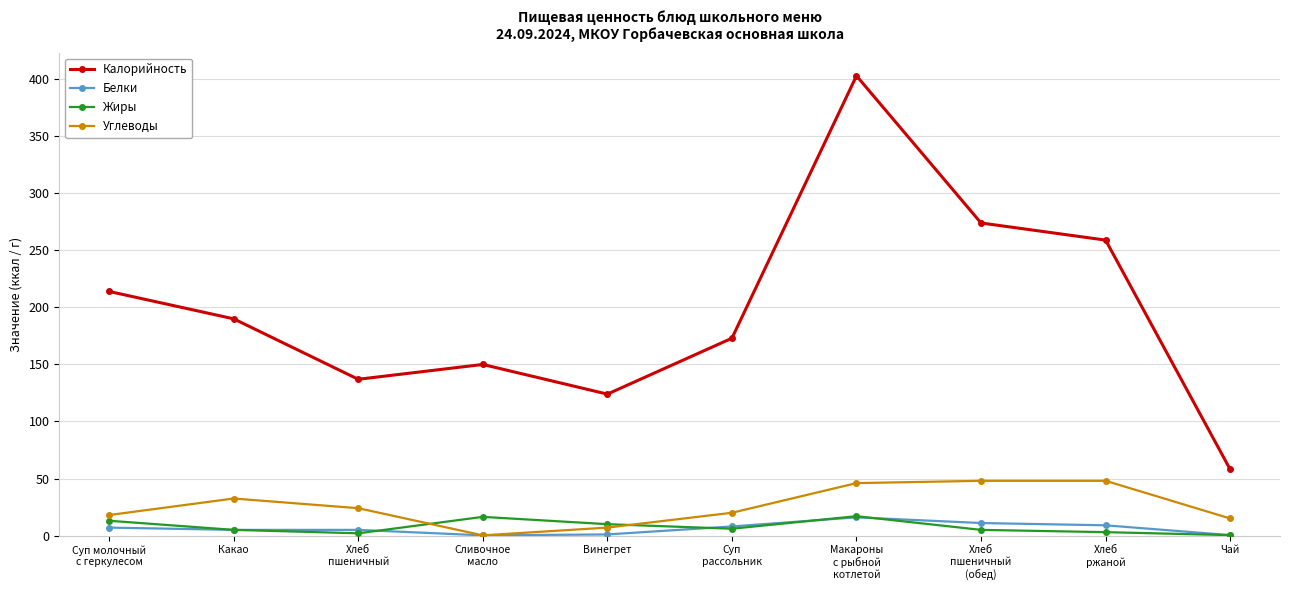

What is the label of the 5th point from the left?

Винегрет